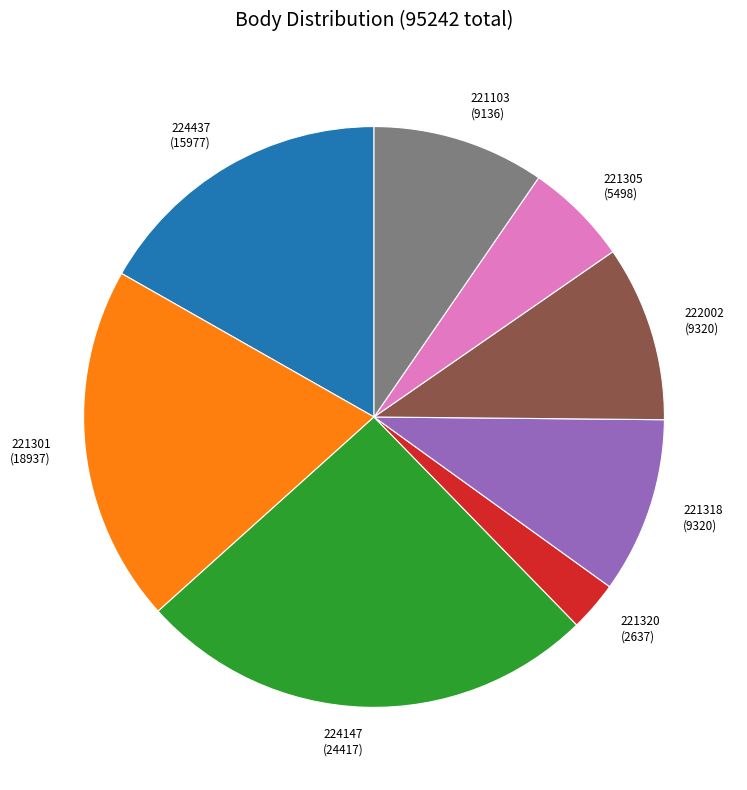

Is there a majority slice in this chart?

No